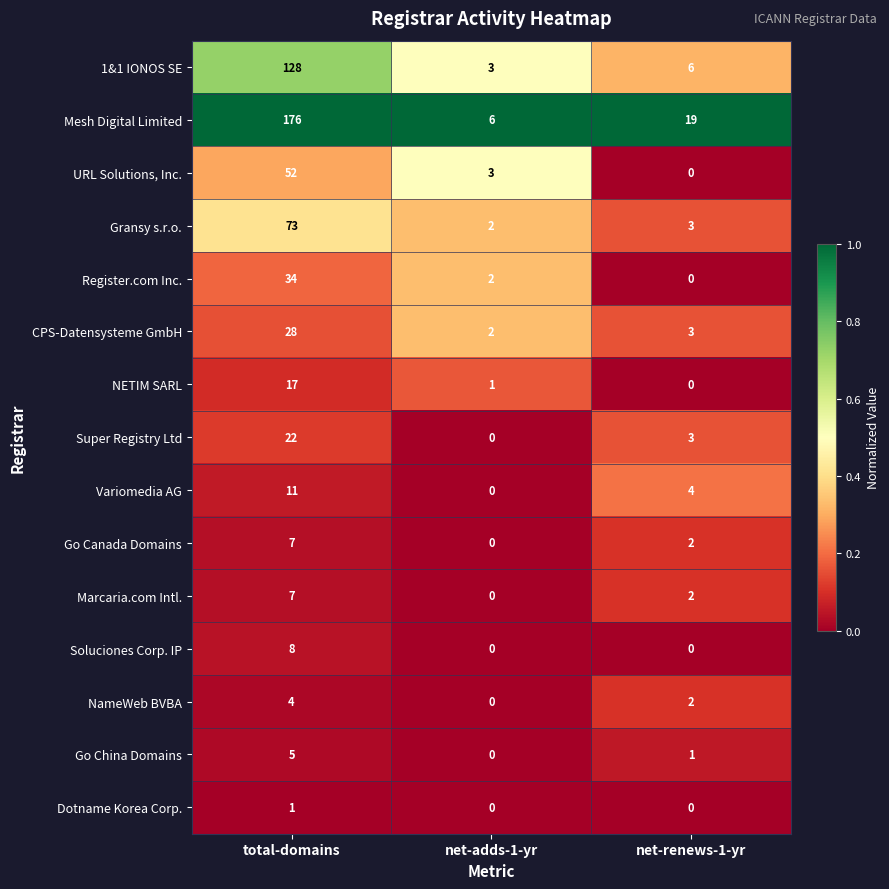

What is the total value across all series at net-renews-1-yr?

45